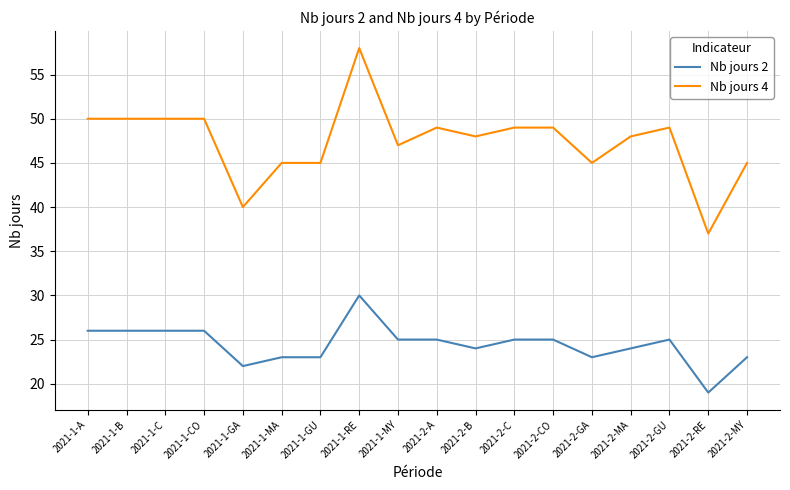

How many lines are shown in the chart?

2